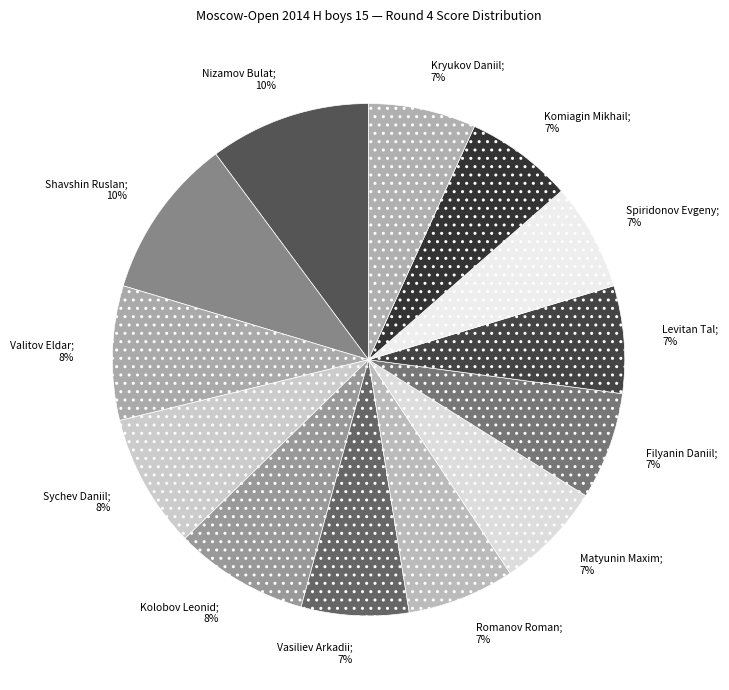

Does Valitov Eldar; 8% account for over 50% of the chart?

No